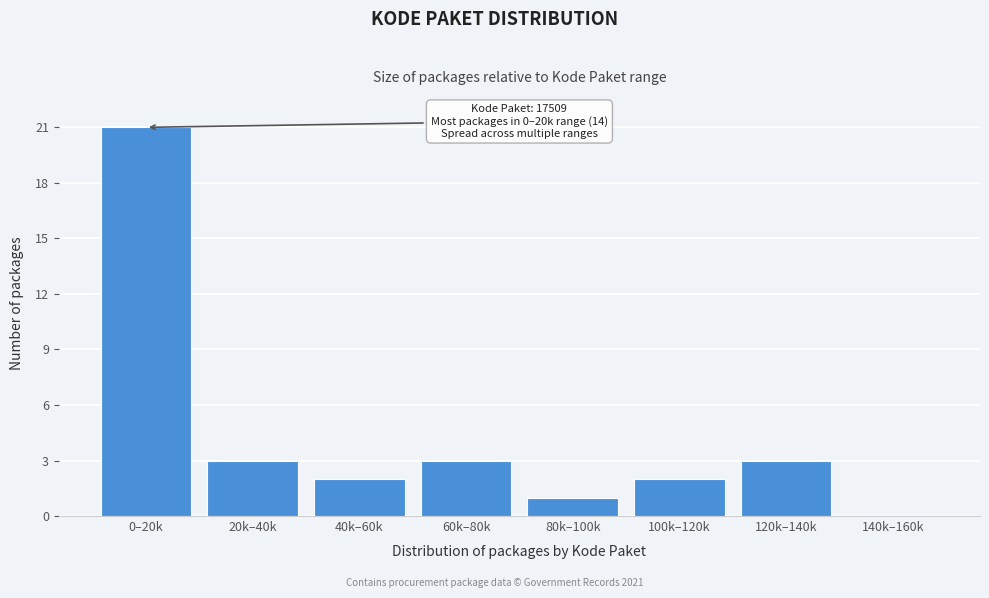

Reading left to right, transcribe all the data shown in this chart.

0–20k=21	20k–40k=3	40k–60k=2	60k–80k=3	80k–100k=1	100k–120k=2	120k–140k=3	140k–160k=0